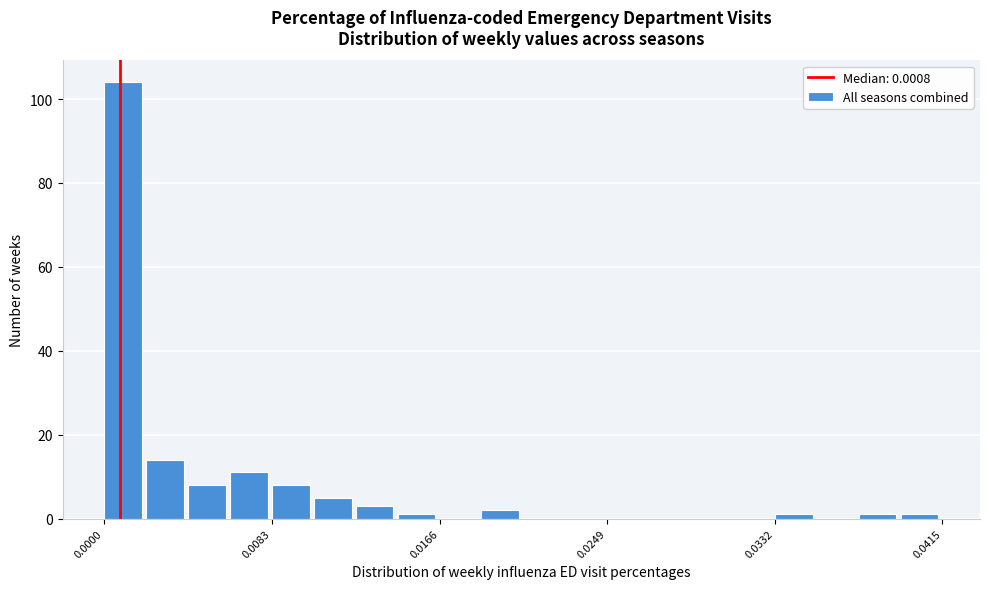

Around what value on the x-axis is the tallest bar? Give the approximate position of its centre, as read against the axis.

0.001